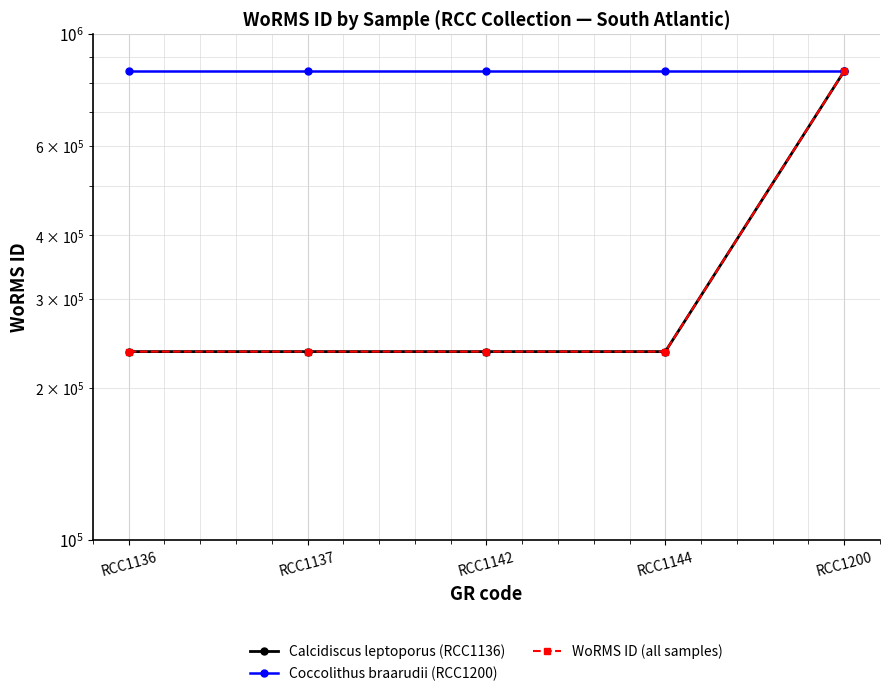

What is the difference between the highest and lowest values at RCC1142?

608076